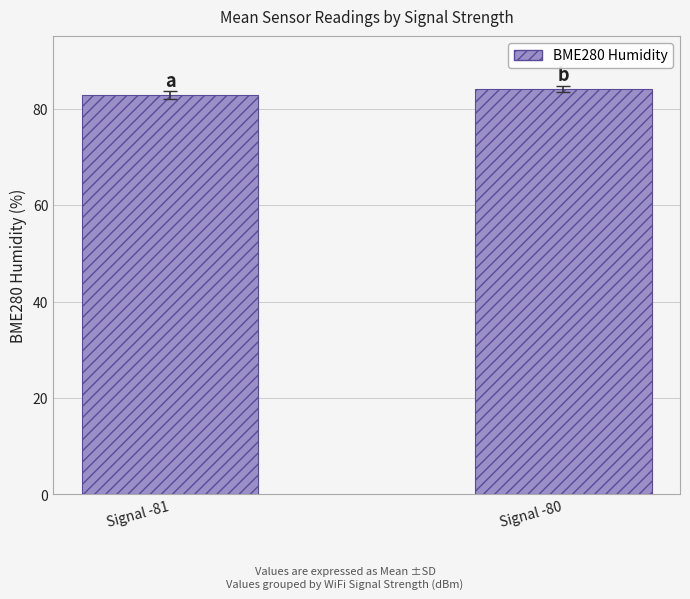

What is the sum of the values at Signal -80 and Signal -81?

166.8